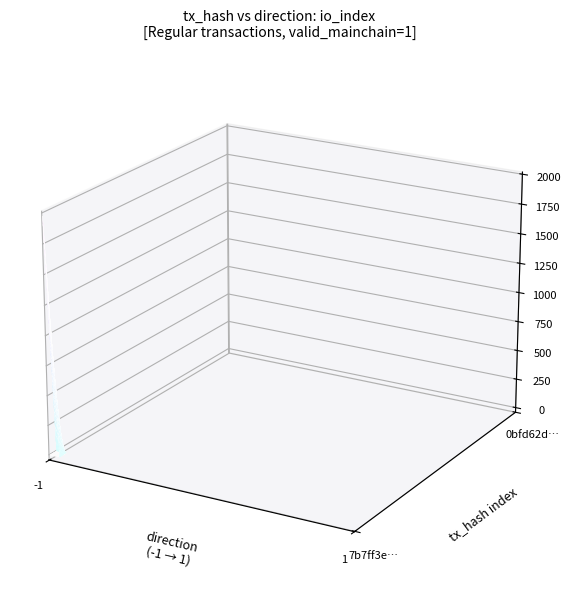

Reading left to right, what are all the values shown in this chart?

7b7ff3e972b4141ca0aa87365d5fa2690b5706b: -1	1977
0bfd62d72fdcdf43a8e2a37ef48ec18f46010ba: 1	7